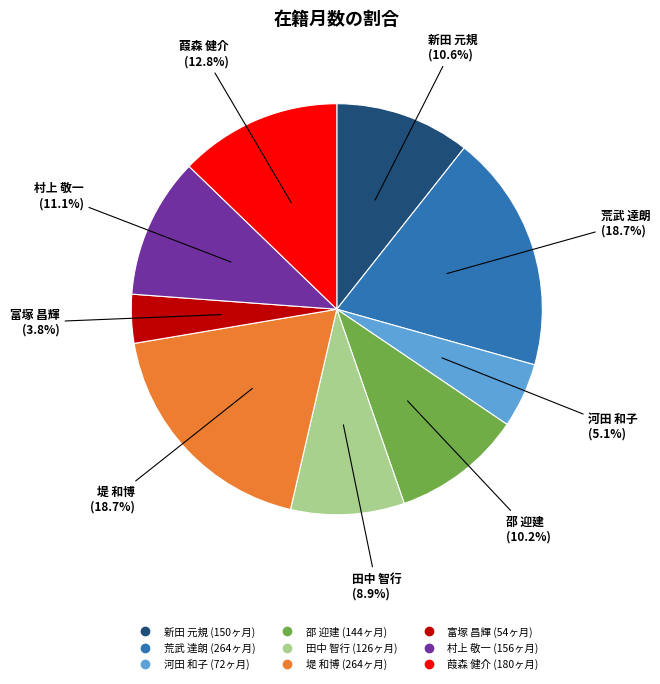

To the nearest percent, what is the average slice percentage?

11%